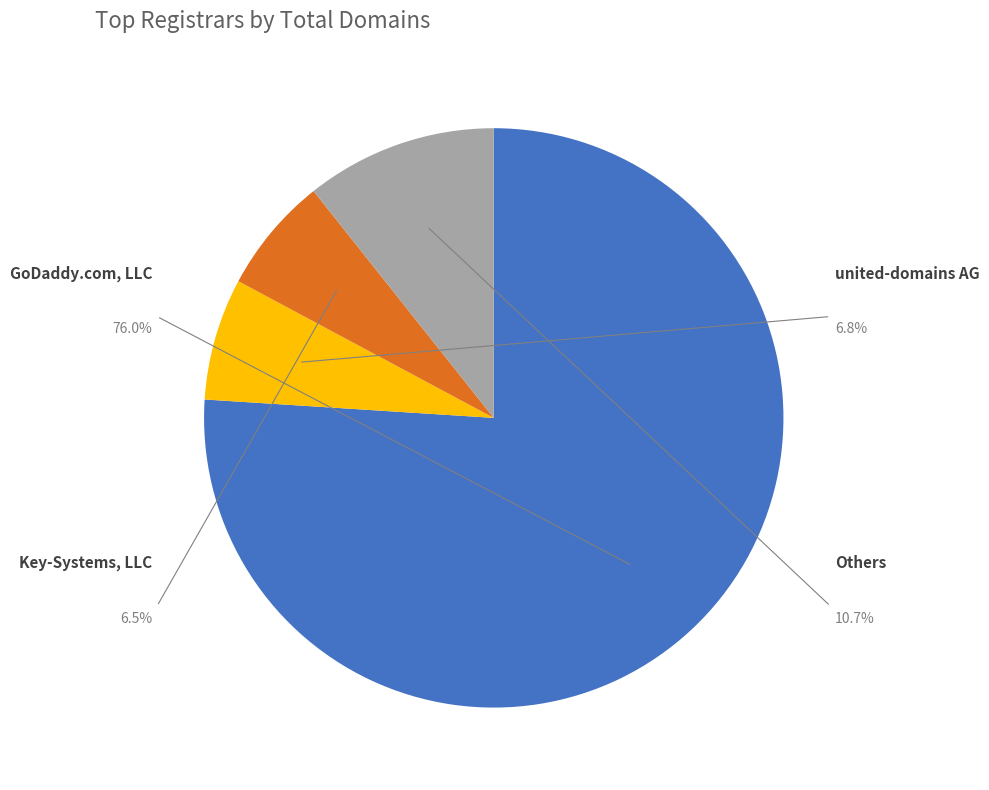

Which slice represents more than half of the pie?

GoDaddy.com, LLC